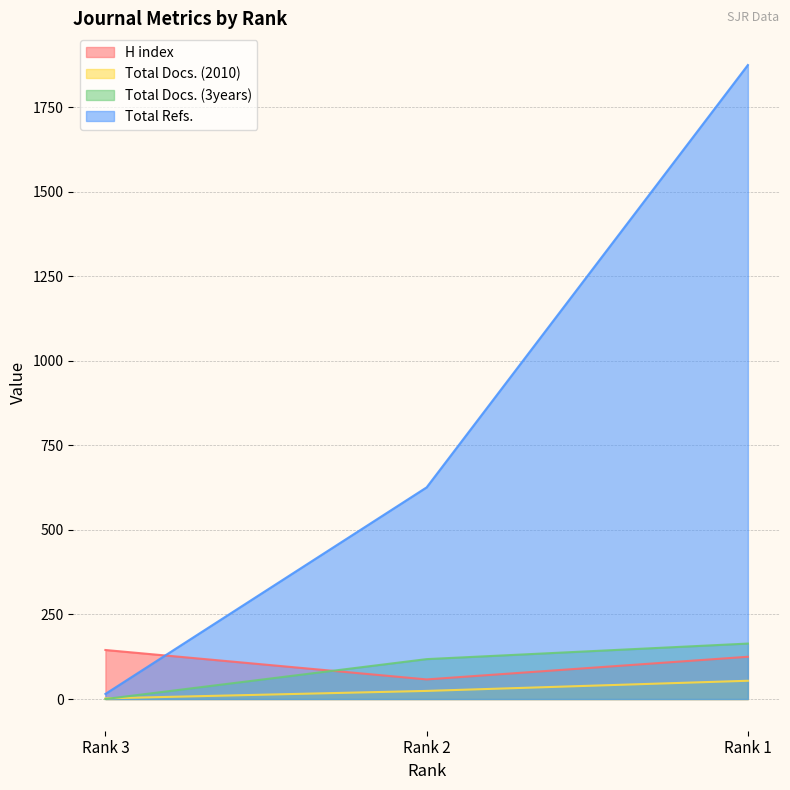

What is the greatest value displayed?

1875